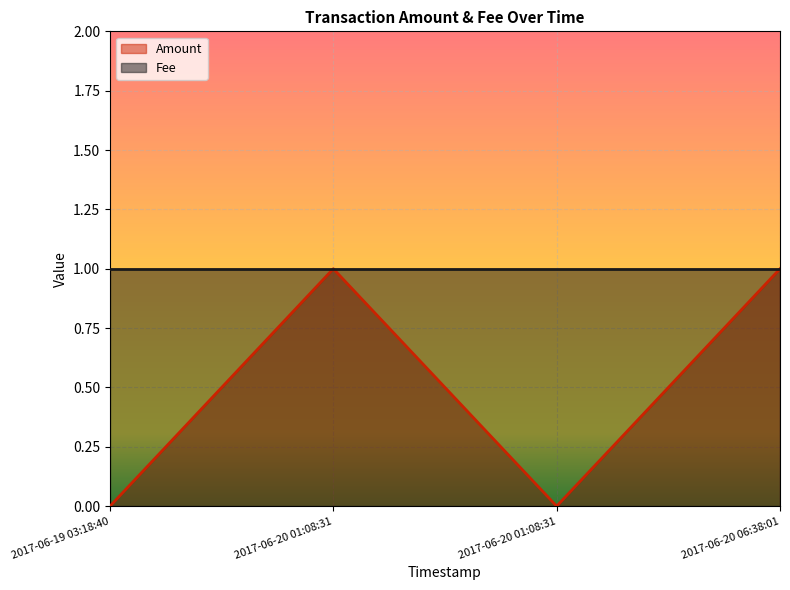

Reading left to right, extract all data points from this chart.

2017-06-19 03:18:40=0	2017-06-20 01:08:31=1	2017-06-20 01:08:31=0	2017-06-20 06:38:01=1